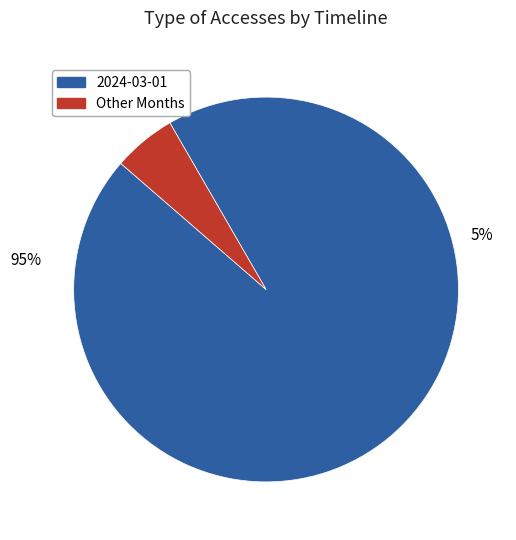

Which category accounts for the majority?

2024-03-01